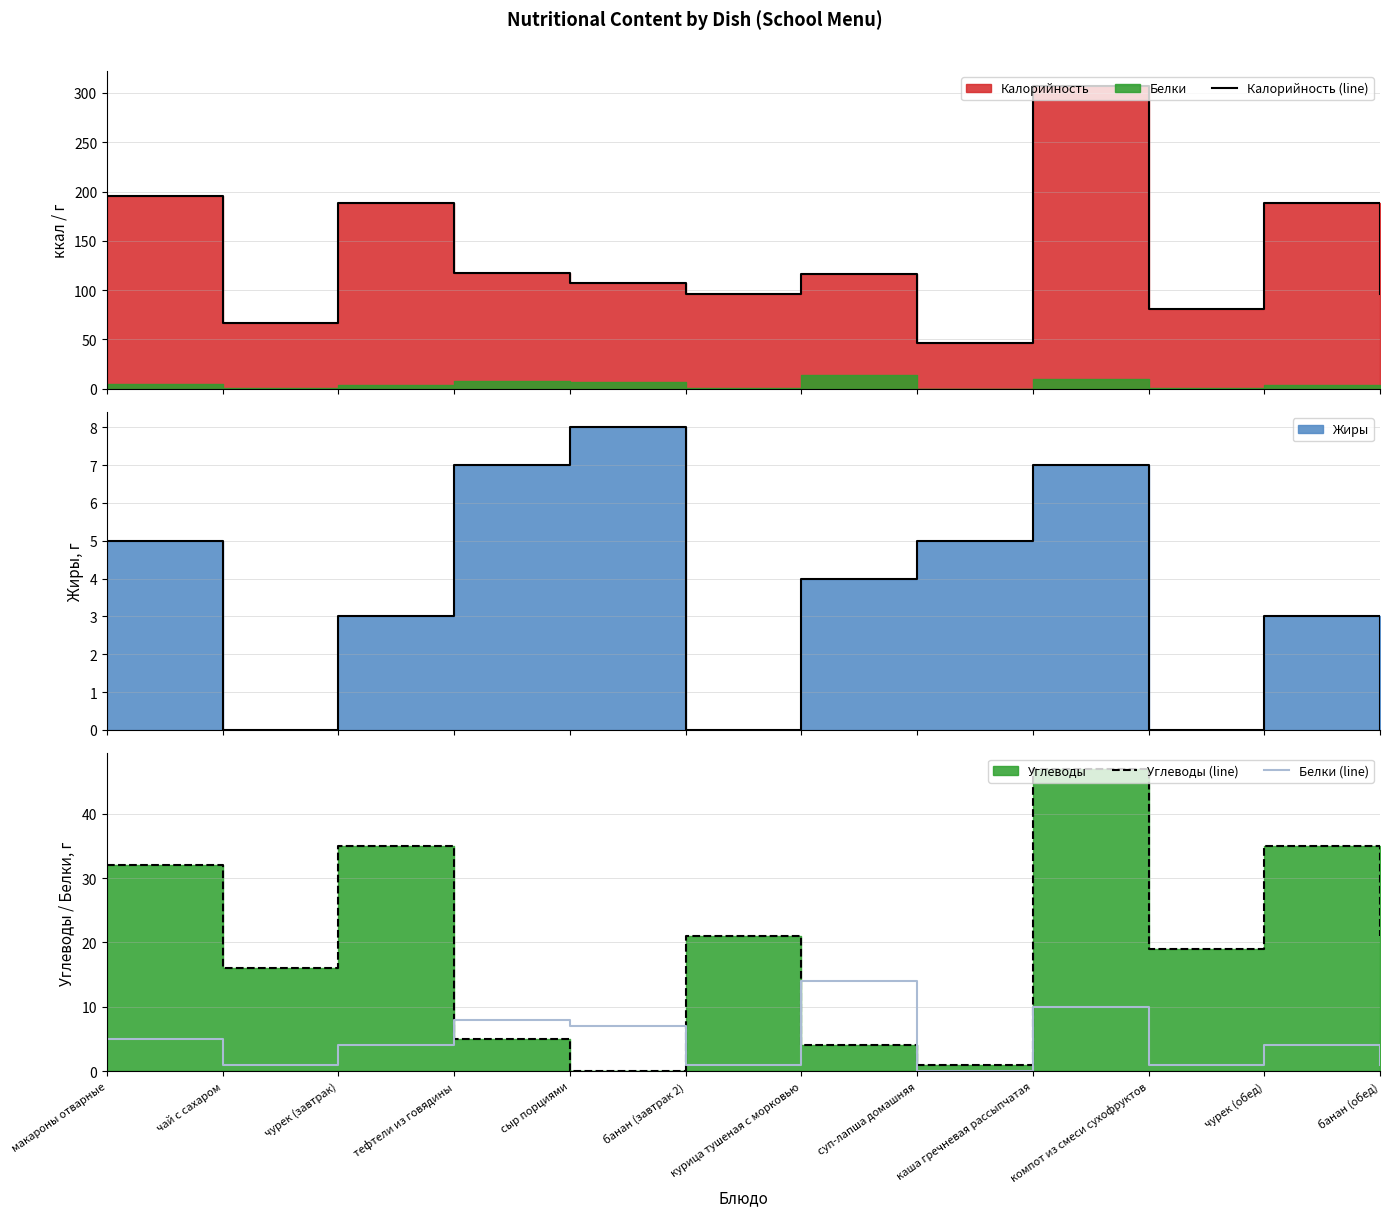

What is the highest value of the Белки (line) series?

14